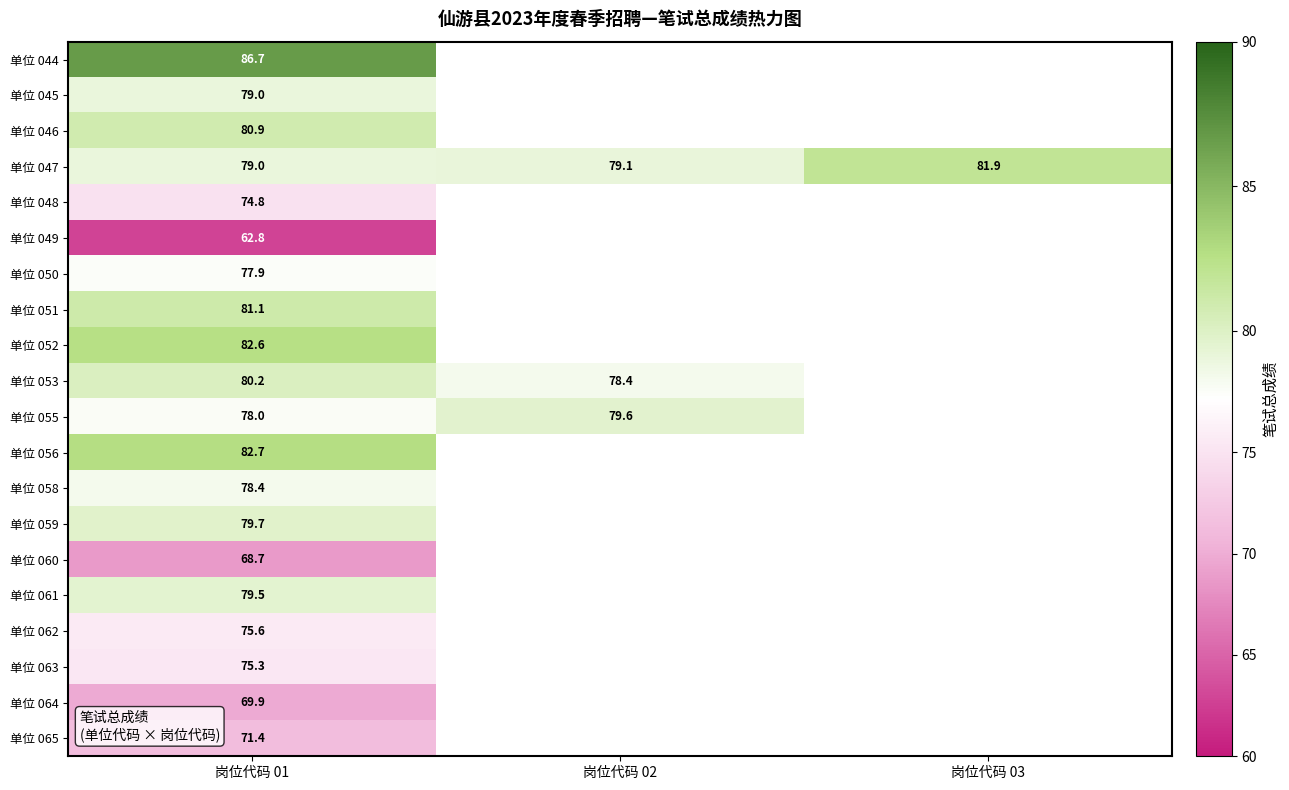

What is the spread (max minus min) of values at 岗位代码 01?

23.9